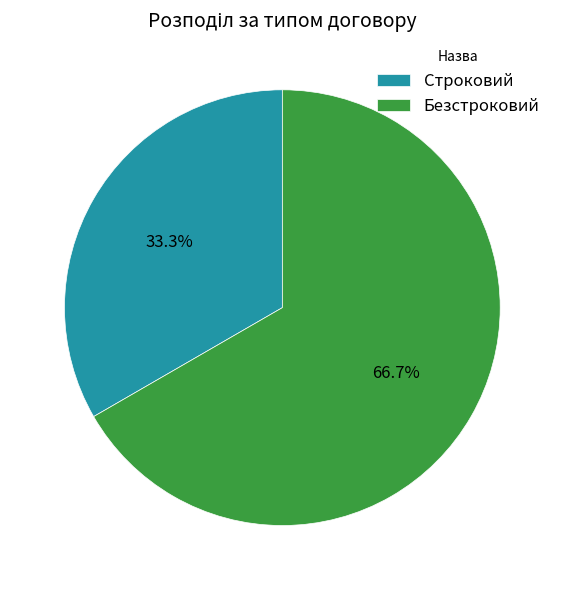

Do Строковий and Безстроковий together represent more than half of the pie?

Yes